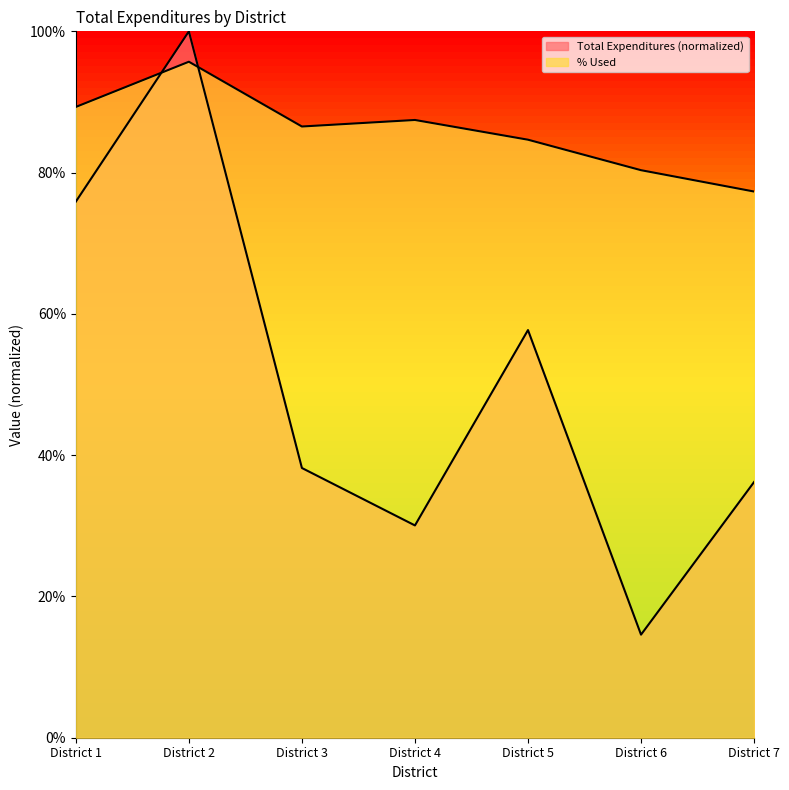

How many times do Total Expenditures and % Used cross each other?

2